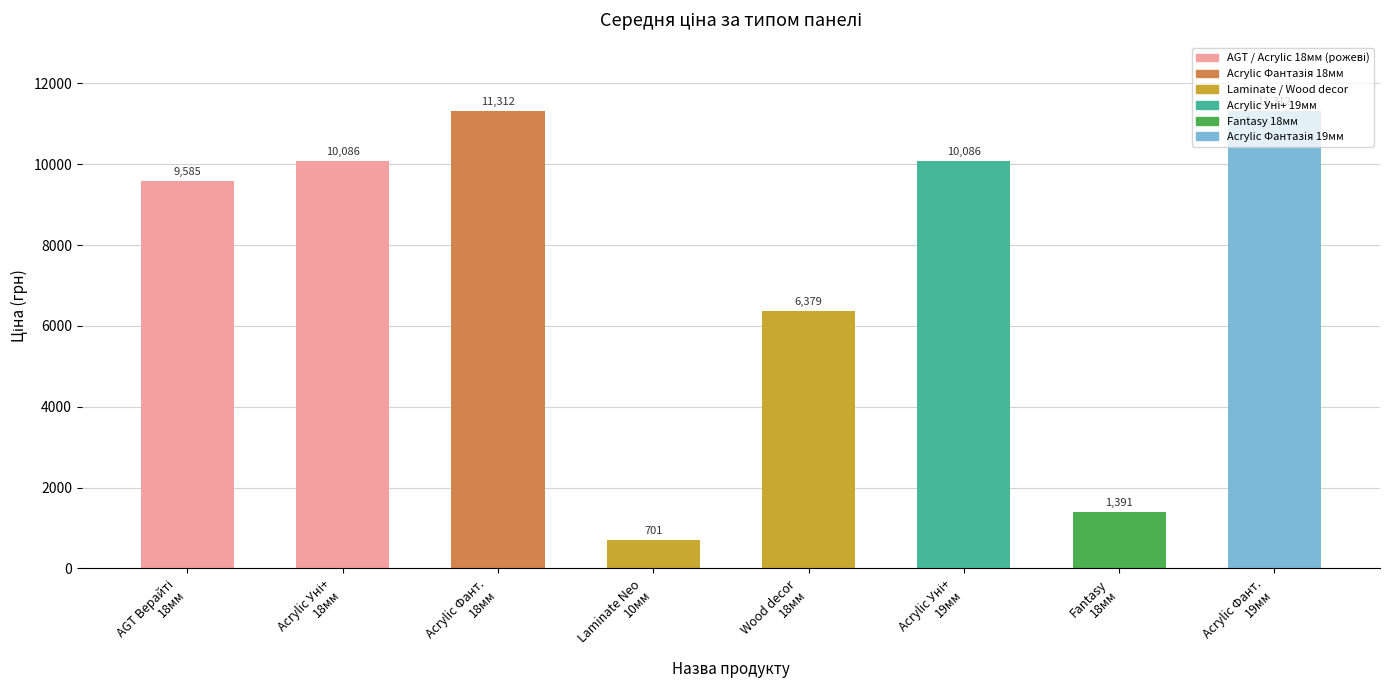

What is the minimum value shown in the chart?

701.4